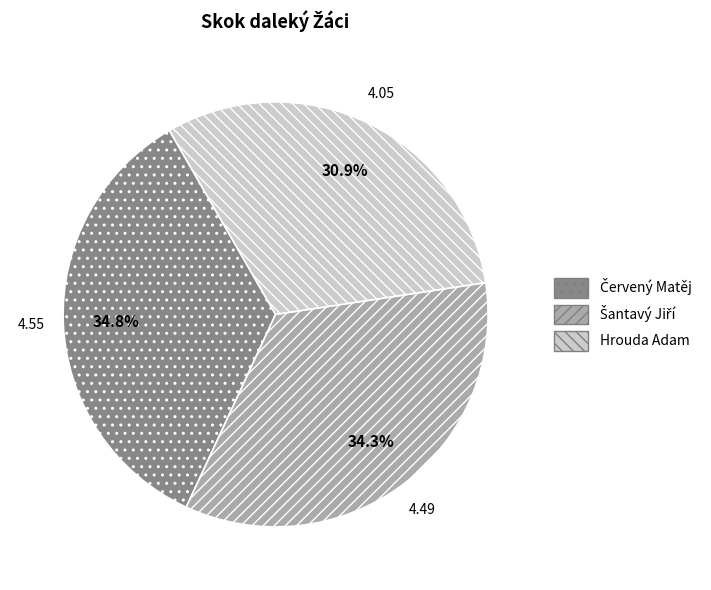

To the nearest percent, what is the difference between the largest and smallest slice percentages?

4%